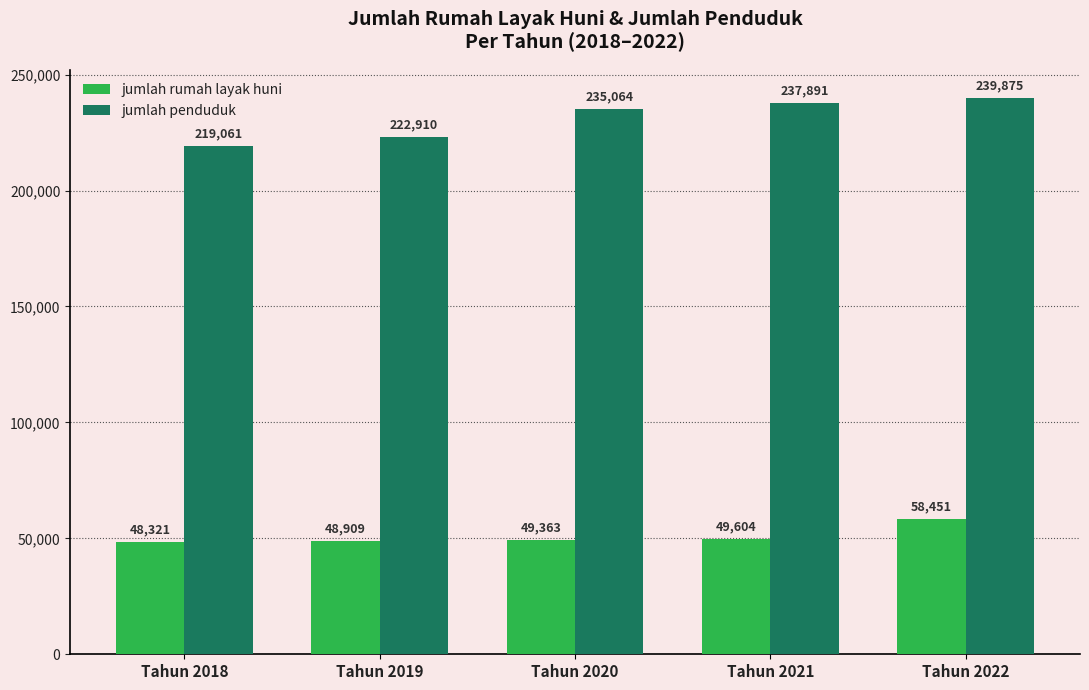

What is the greatest value displayed?

239875.0